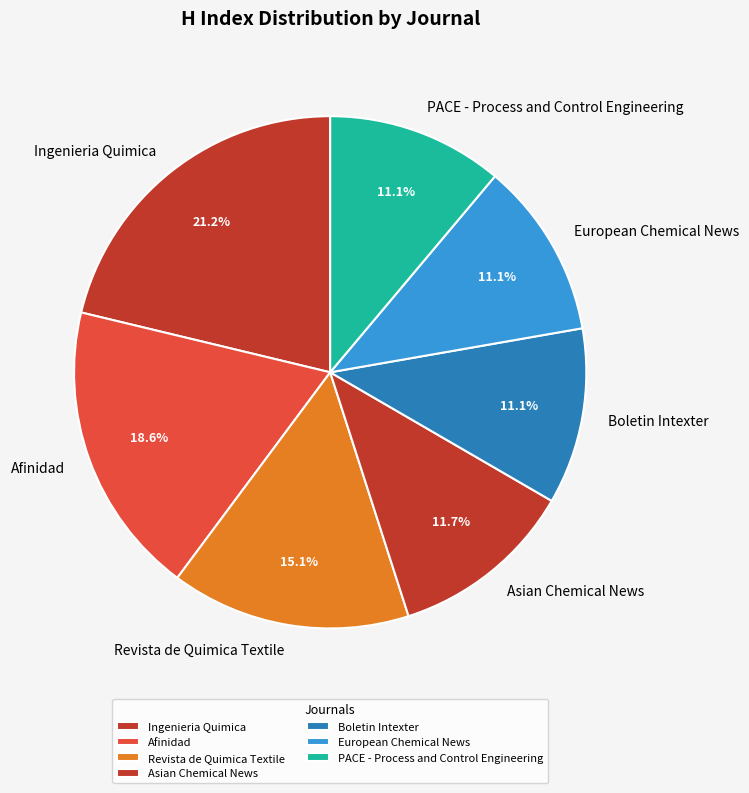

Approximately how many times larger is the value at Boletin Intexter compared to European Chemical News?

1.0